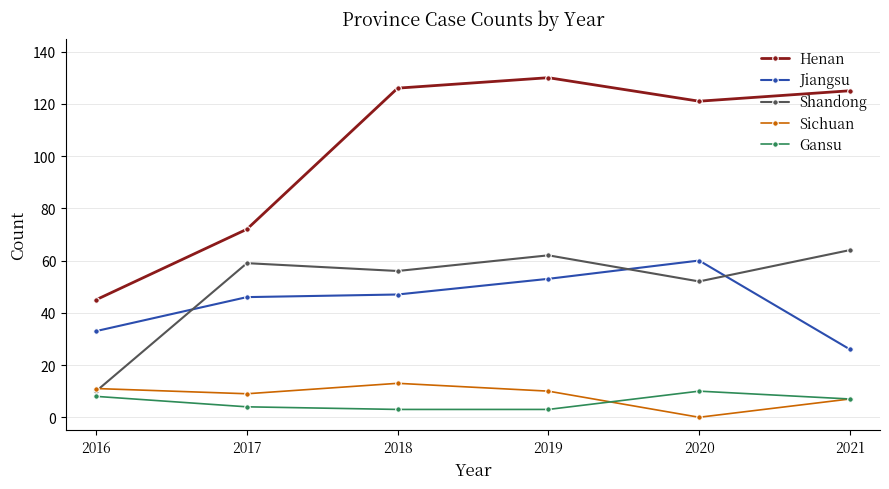

At 2018, list the series in order from smallest to largest.

Gansu, Sichuan, Jiangsu, Shandong, Henan